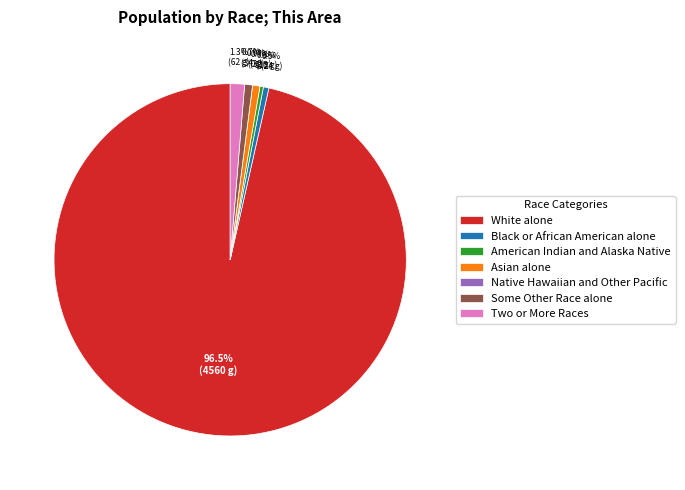

Which category has the biggest portion of the pie?

White alone